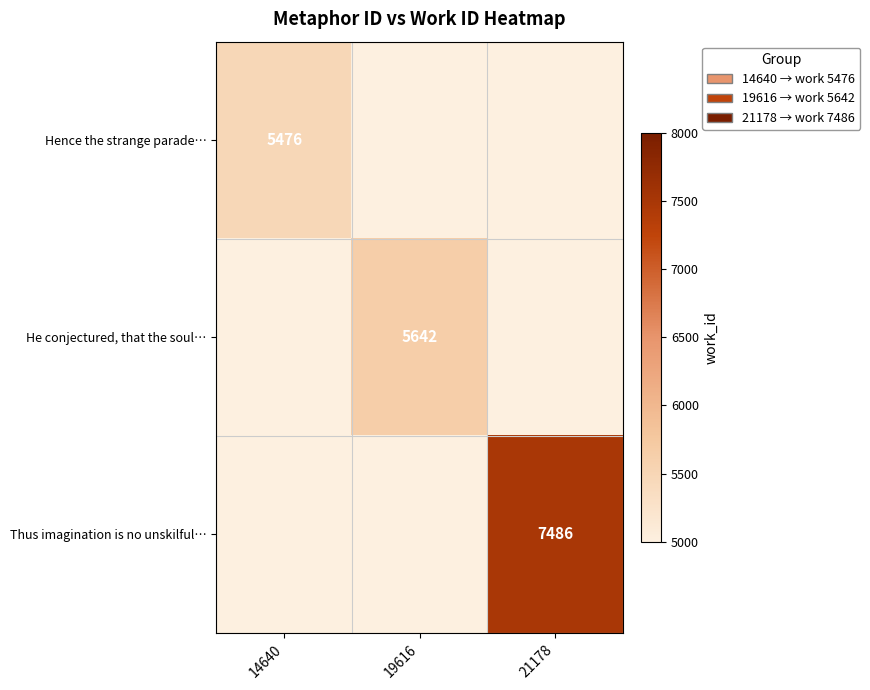

How many data points does each series have?

3